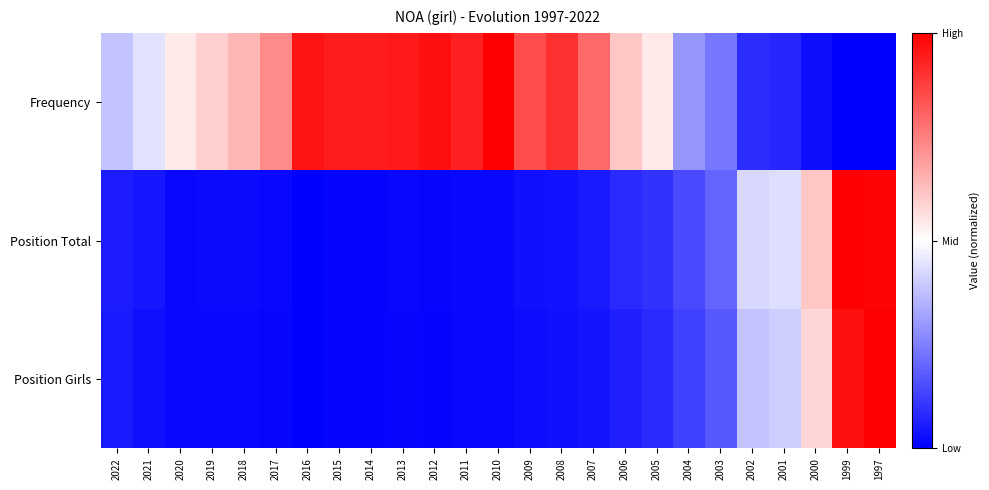

Which category has the highest value across all series?

2010